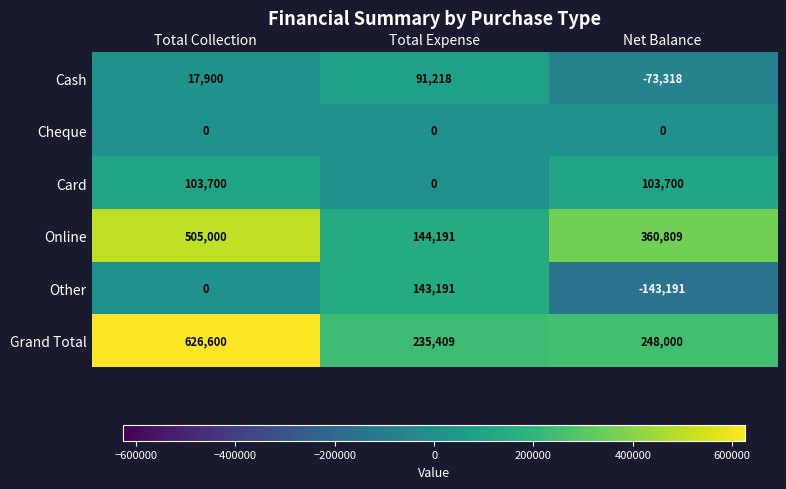

At which category does the chart reach its peak across all series?

Total Collection